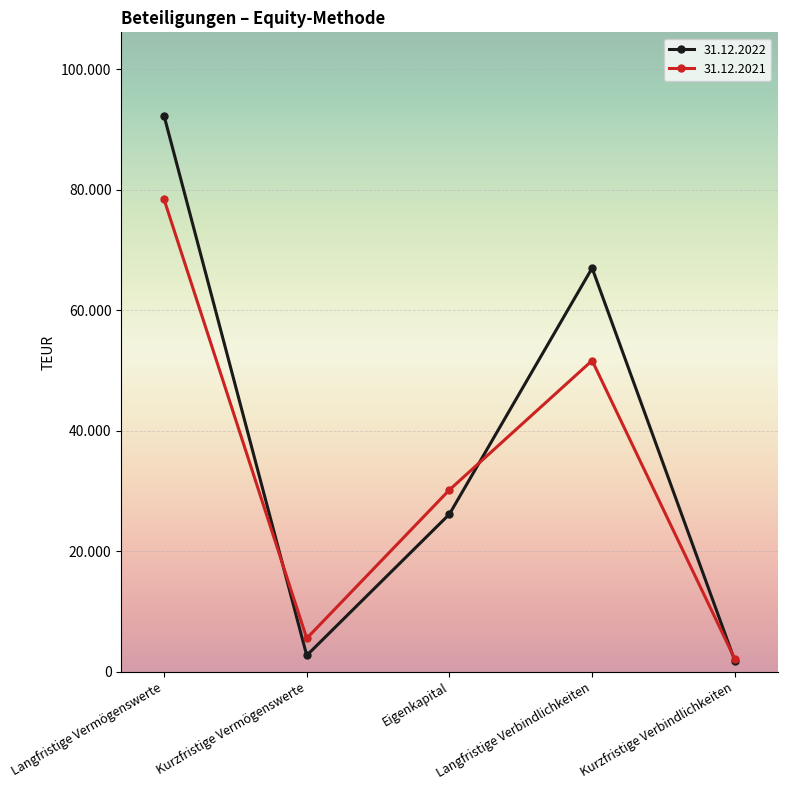

Rank the series at Langfristige Vermögenswerte from lowest to highest value.

31.12.2021, 31.12.2022